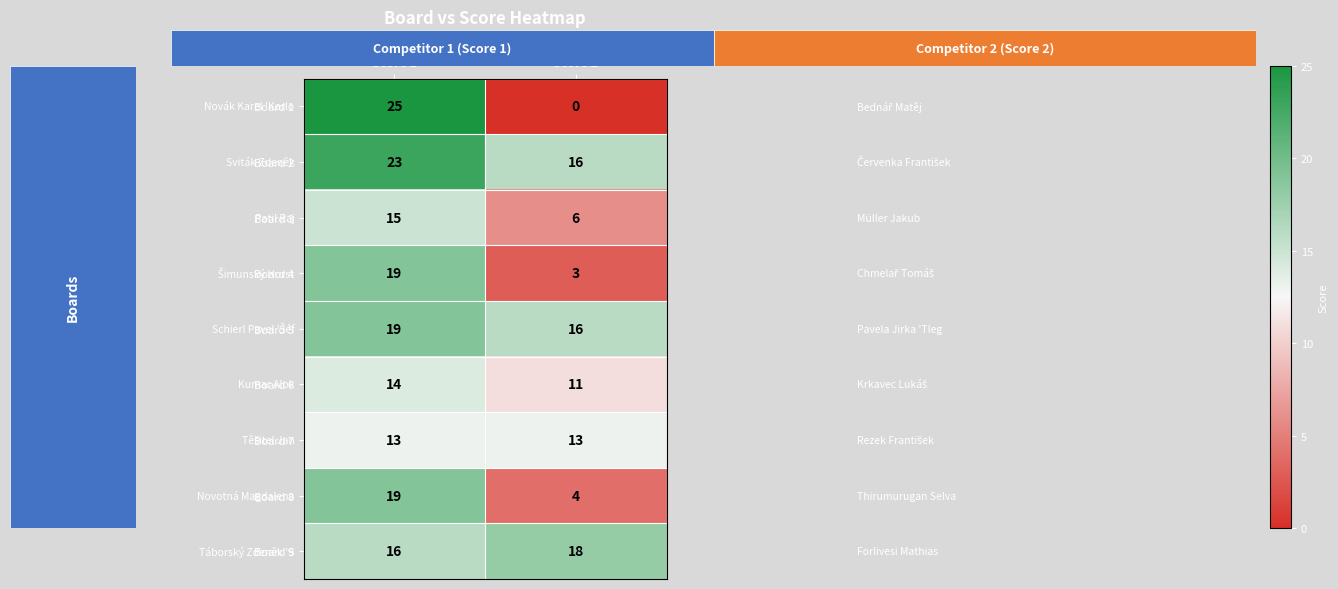

At how many categories does at least one series exceed 10?

2